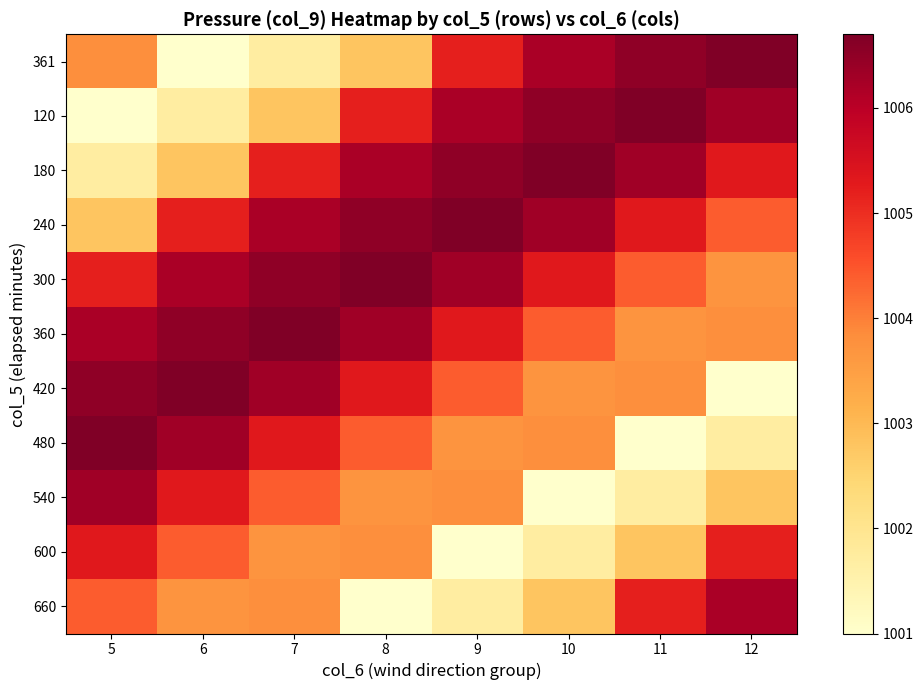

At how many categories does at least one series exceed 1001?

8